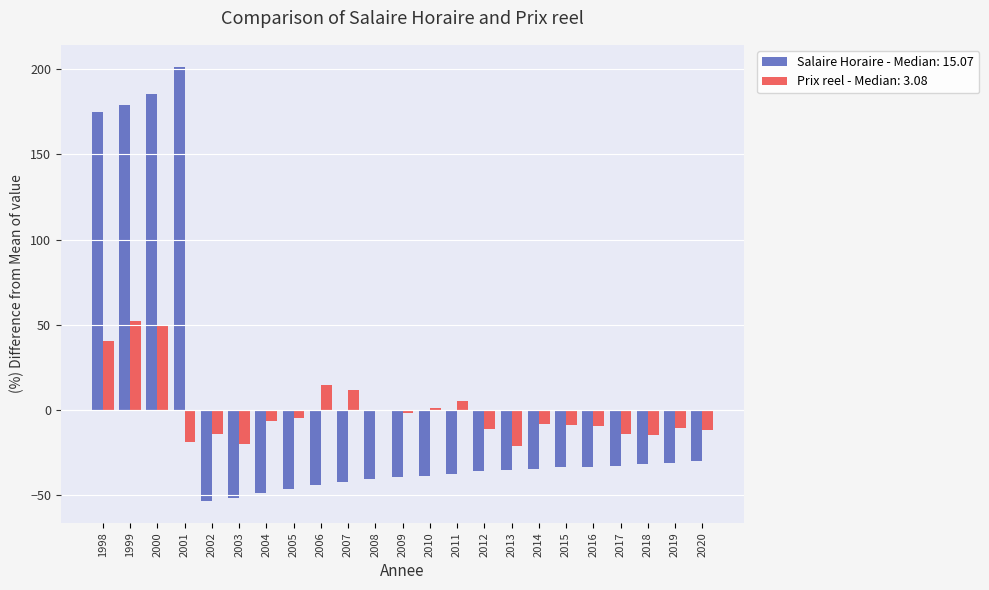

What is the total value across all series at 2017?

-46.5